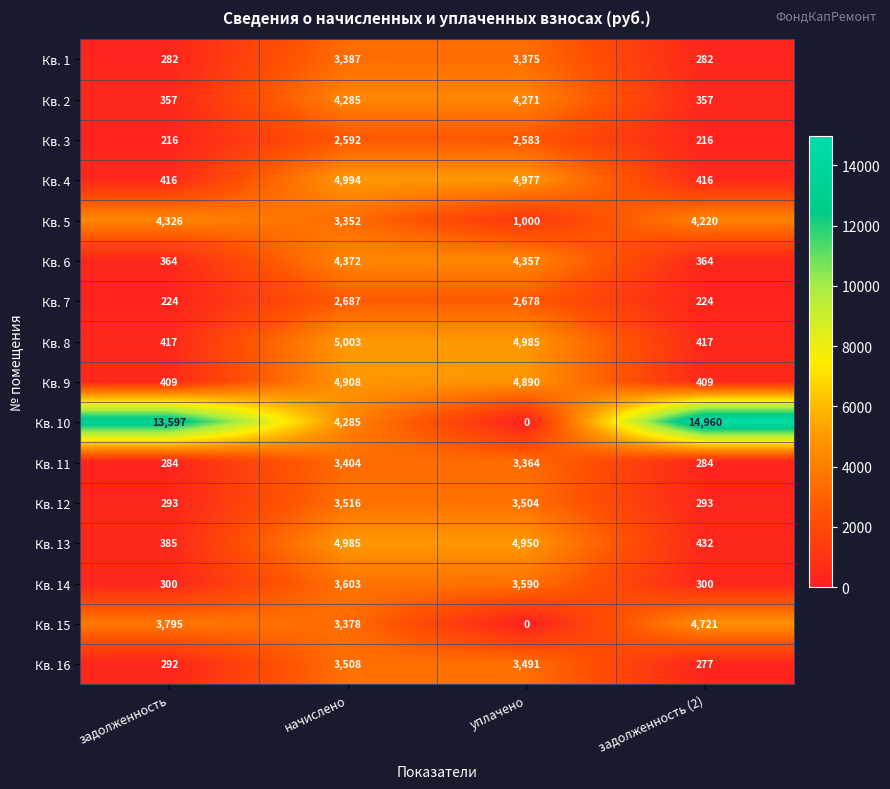

Which category has the lowest value across all series?

уплачено